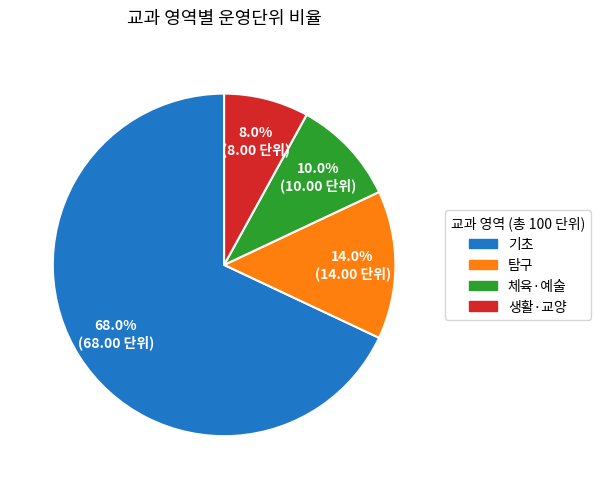

Does any single category account for the majority?

Yes